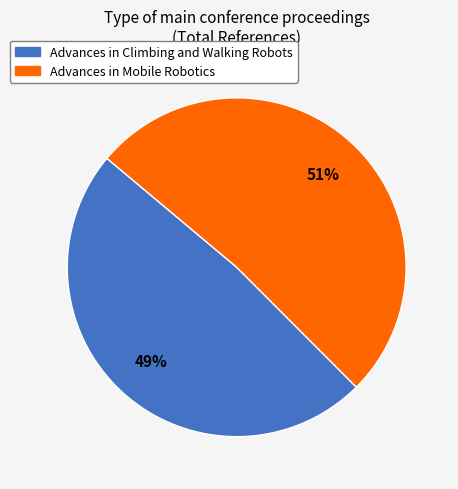

Is there a majority slice in this chart?

Yes